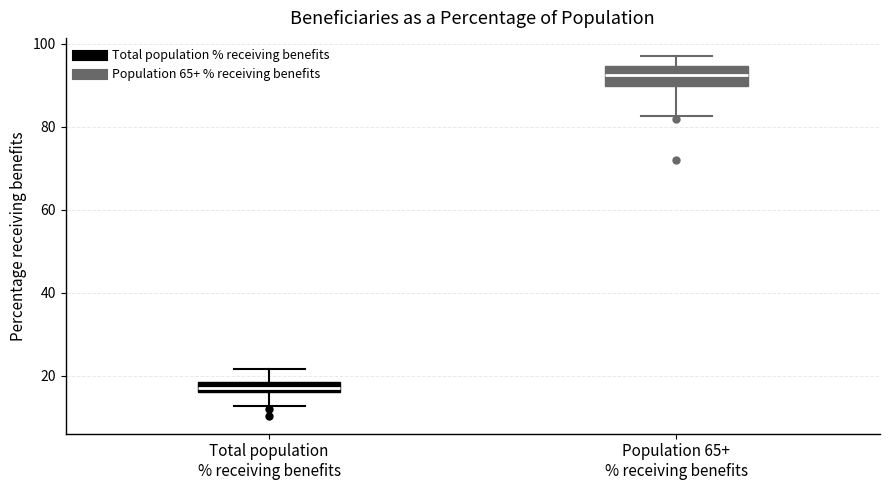

Which box's median line is the lowest?

Total population % receiving benefits